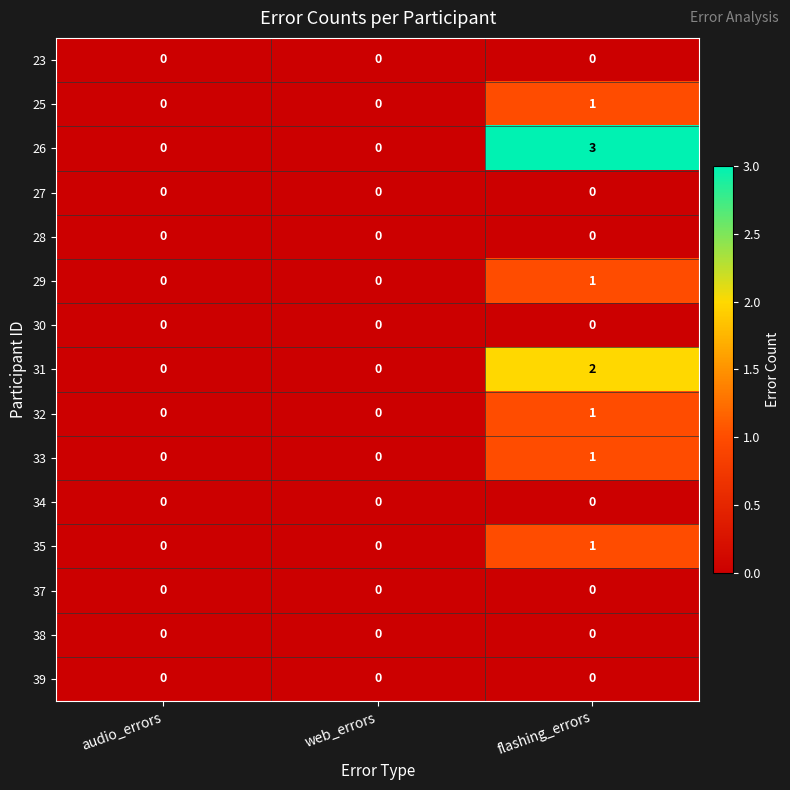

Which series has the largest total across all categories?

26